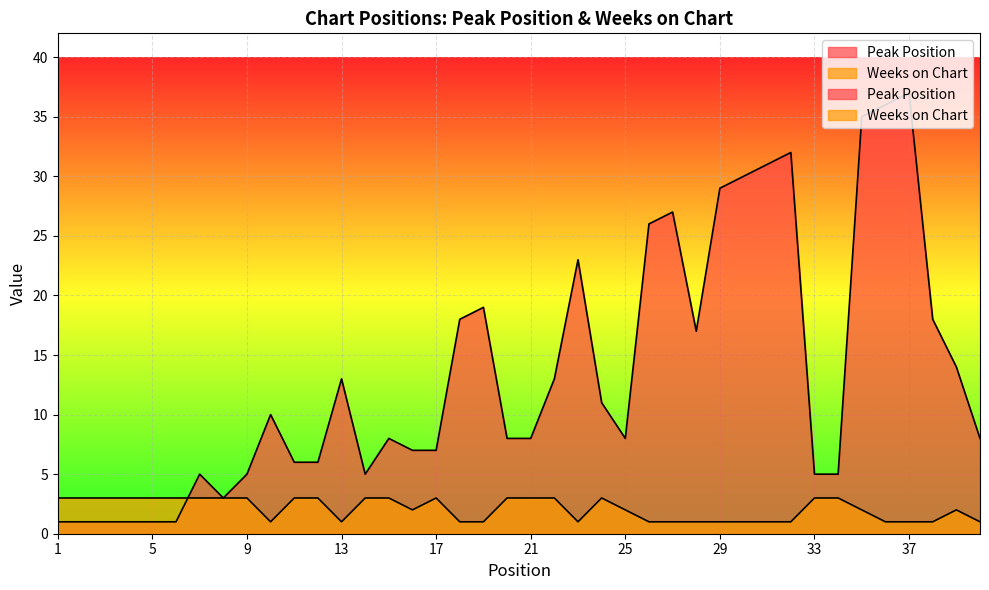

What is the minimum value for Weeks on Chart?

1